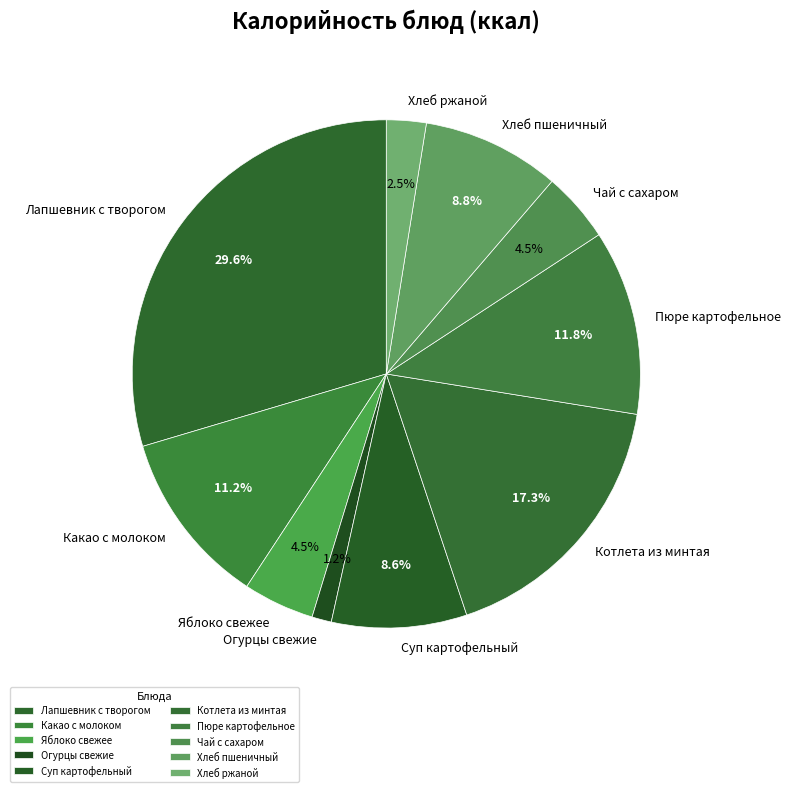

To the nearest percent, what is the difference between the largest and smallest slice percentages?

28%